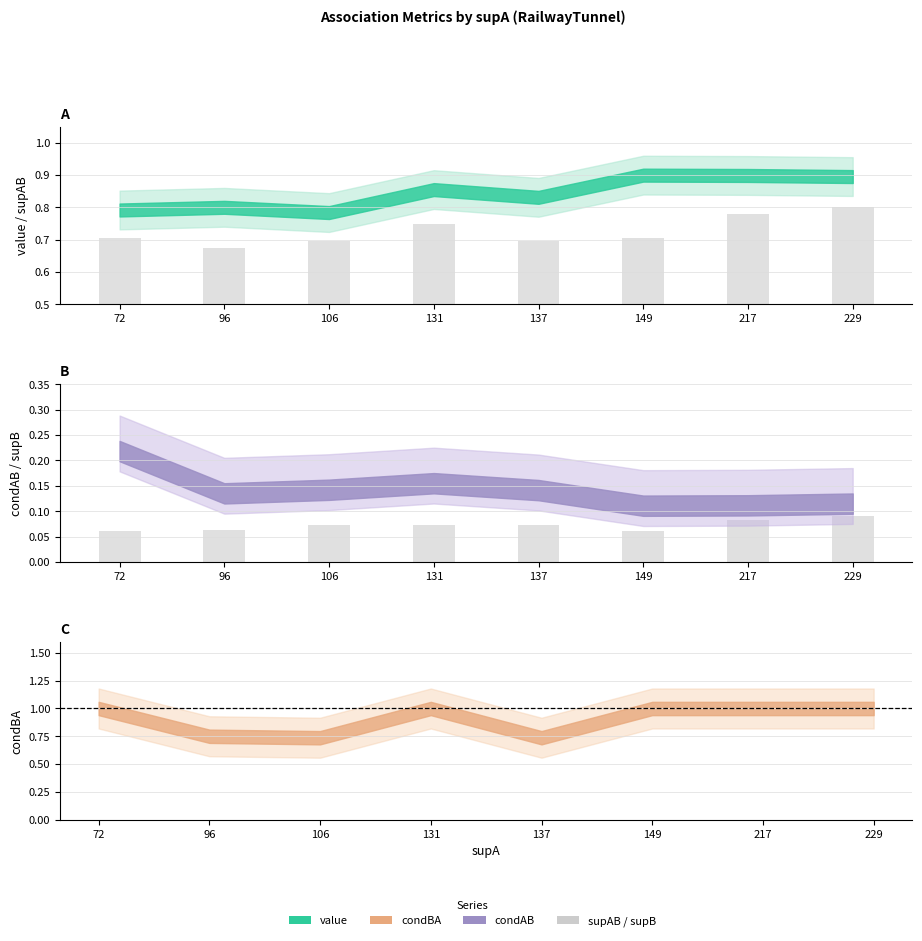

Which category has the lowest value across all series?

72